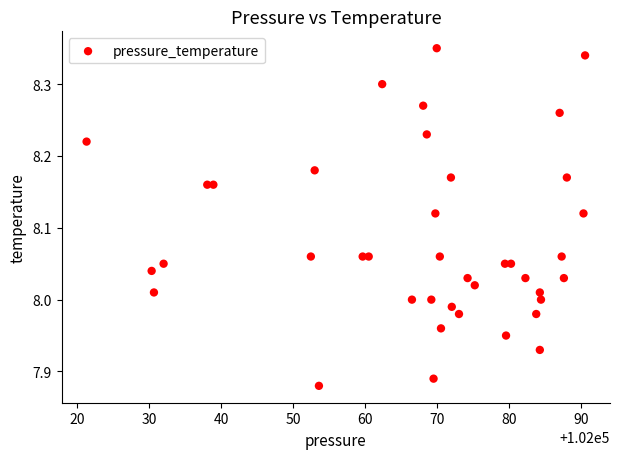

What is the range of X values (max minus min)?

69.2